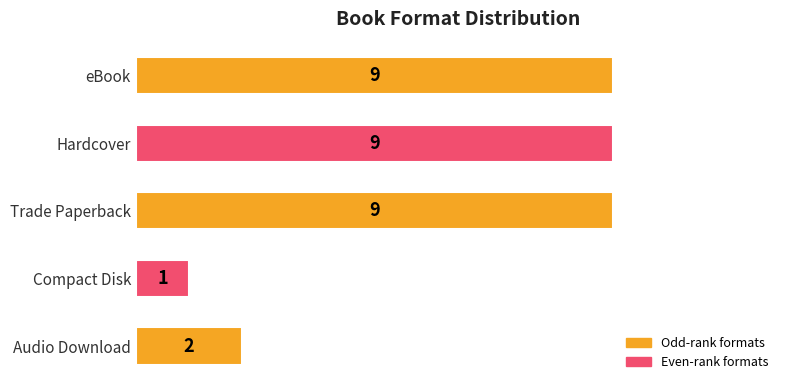

How many bars are there in total?

5